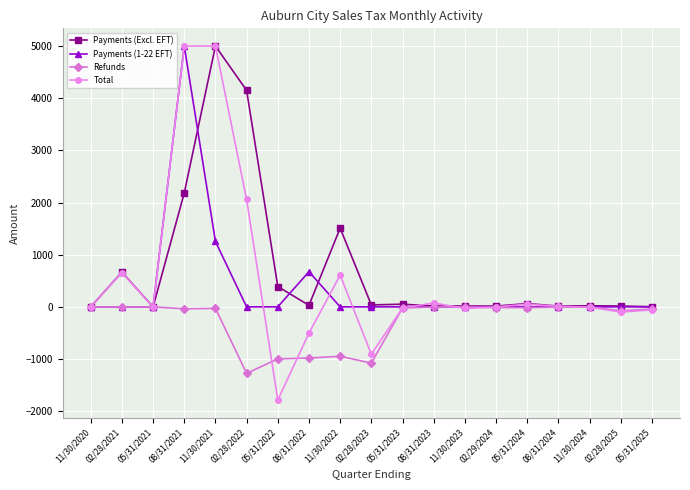

Which series changed the most between 02/28/2022 and 05/31/2022?

Total